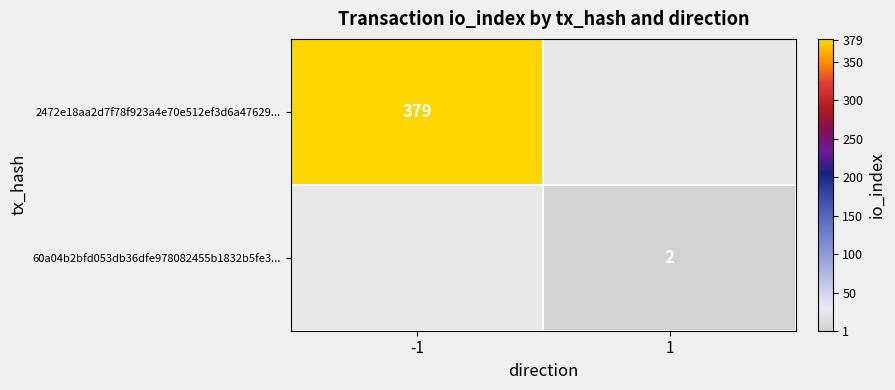

At which category does the chart reach its minimum across all series?

1